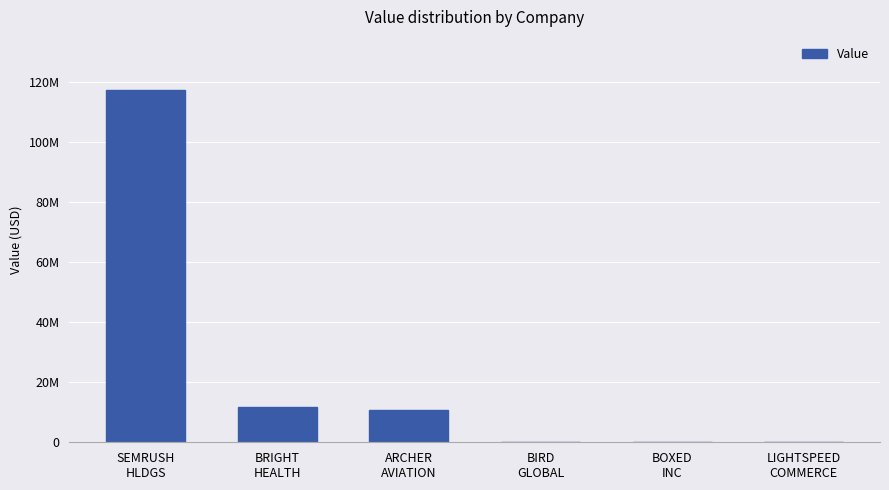

What is the change in value from ARCHER
AVIATION to BIRD
GLOBAL?

-10905000